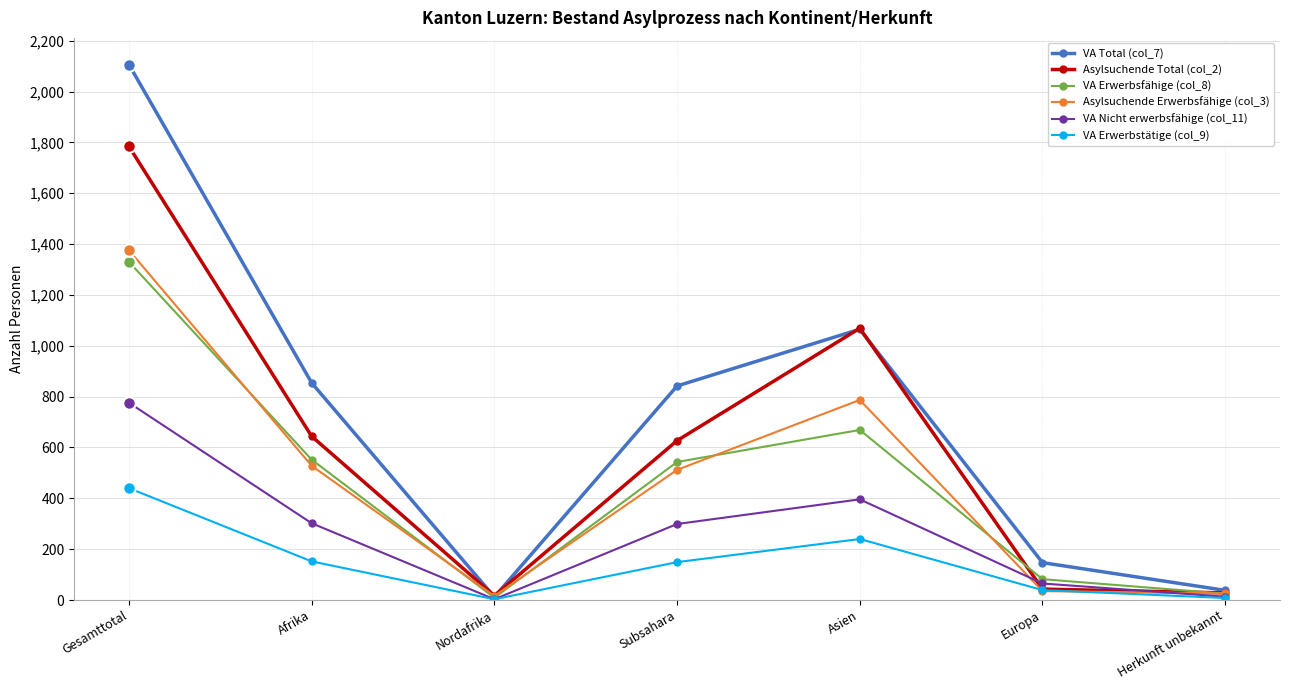

What is the difference between the second highest and minimum values in the Asylsuchende Total (col_2) series?

1052